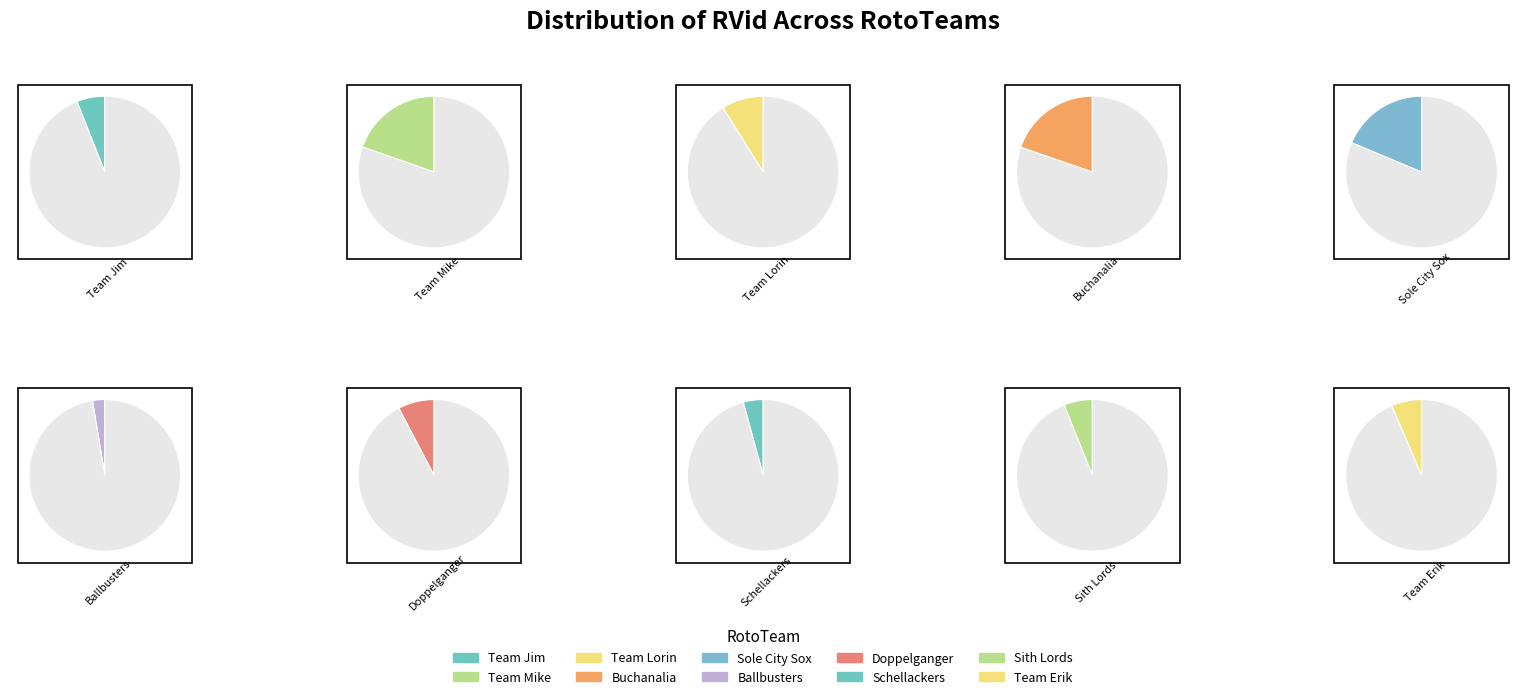

What is the change in value from Team Lorin to Doppelganger?

-1018